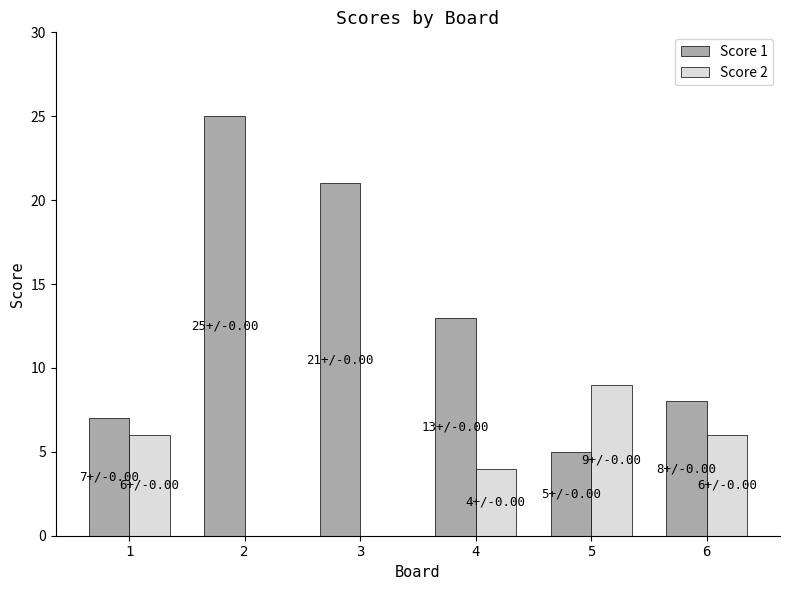

Reading left to right, list all the values displayed in this chart.

Score 1: 7	25	21	13	5	8
Score 2: 6	0	0	4	9	6